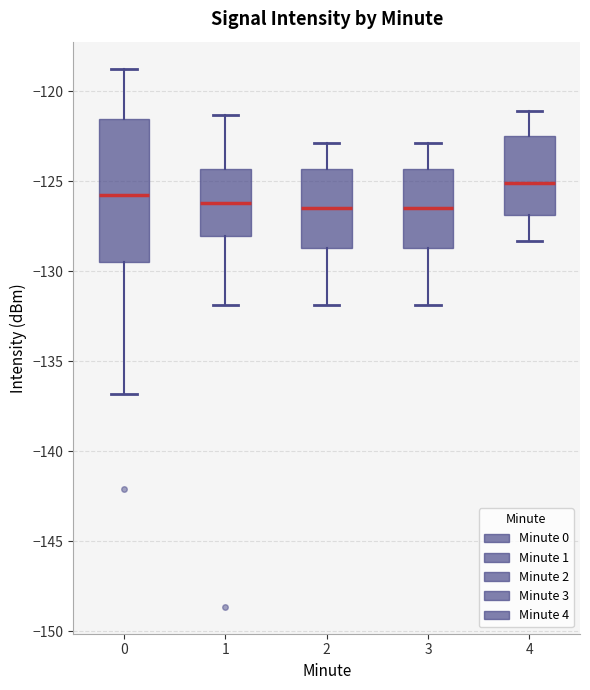

Reading left to right, read every box against the y-axis: the position of its median line, the range the box covers, and the ends of its whiskers. The values are not printed on the chart, so give them approximately, as read against the axis.

0: median -126.0, box -129.5 to -121.5, whiskers -137.0 to -118.5
1: median -126.0, box -128.0 to -124.5, whiskers -132.0 to -121.5
2: median -126.5, box -128.5 to -124.5, whiskers -132.0 to -123.0
3: median -126.5, box -128.5 to -124.5, whiskers -132.0 to -123.0
4: median -125.0, box -127.0 to -122.5, whiskers -128.5 to -121.0